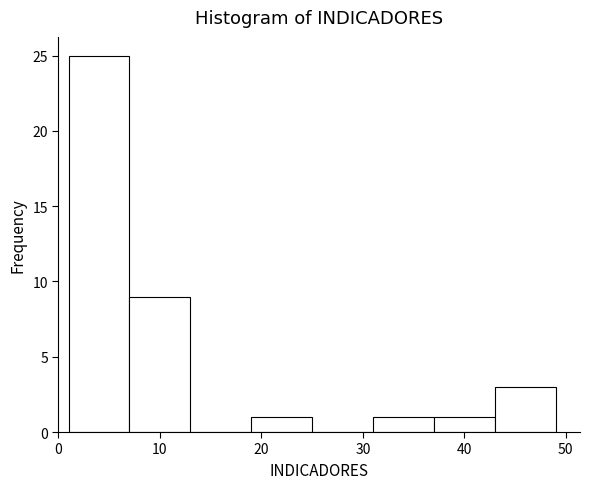

Reading left to right, transcribe this chart: for each bar, give the range it covers on the x-axis and its height. The values are not printed on the chart, so give them approximately, as read against the axis.

1 to 7: 25
7 to 13: 9
13 to 19: 0
19 to 25: 1
25 to 31: 0
31 to 37: 1
37 to 43: 1
43 to 49: 3